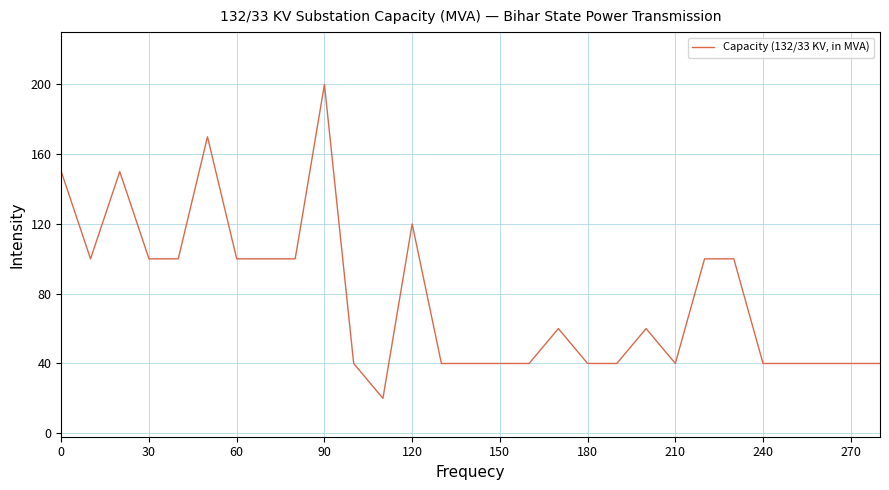

What is the smallest value displayed?

20